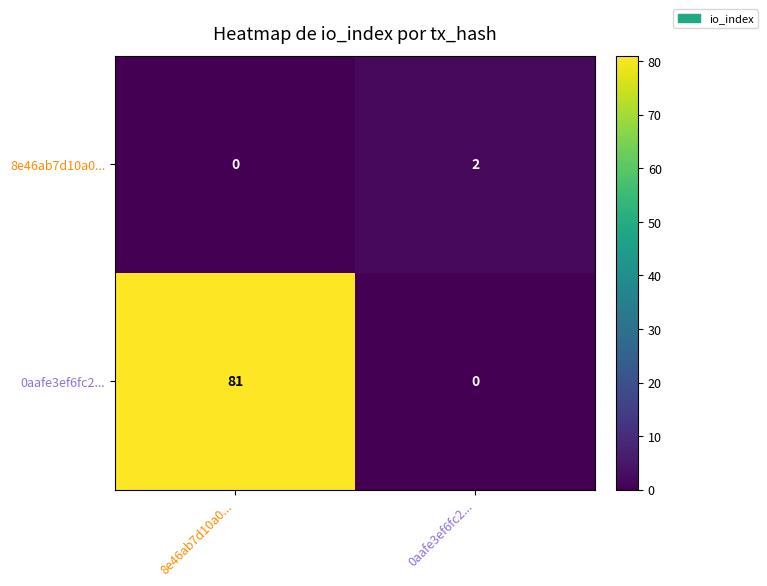

Reading left to right, extract all data points from this chart.

8e46ab7d10a0...: 0	2
0aafe3ef6fc2...: 81	0